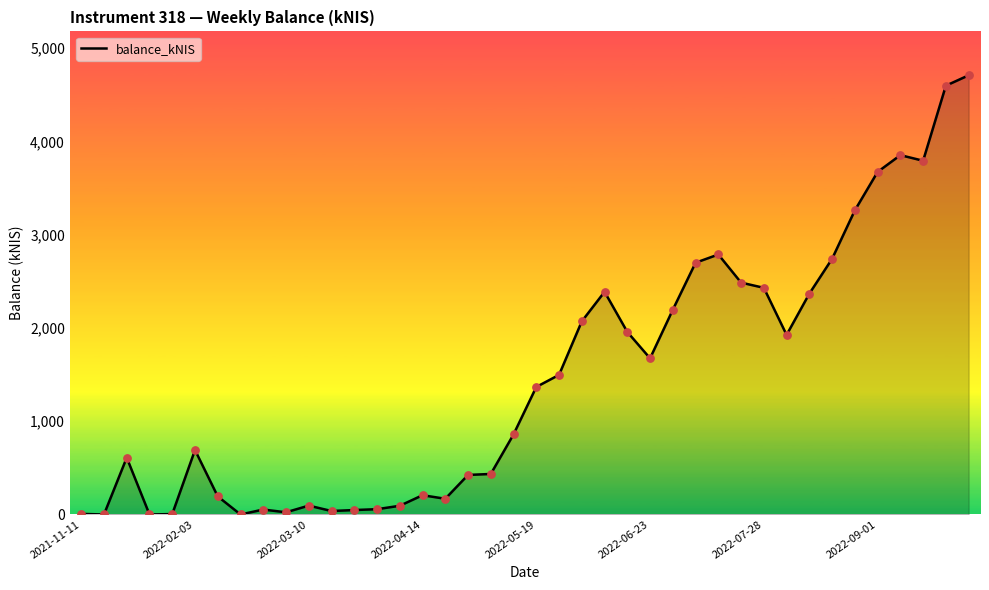

What is the difference between the maximum and minimum values?

4708.3